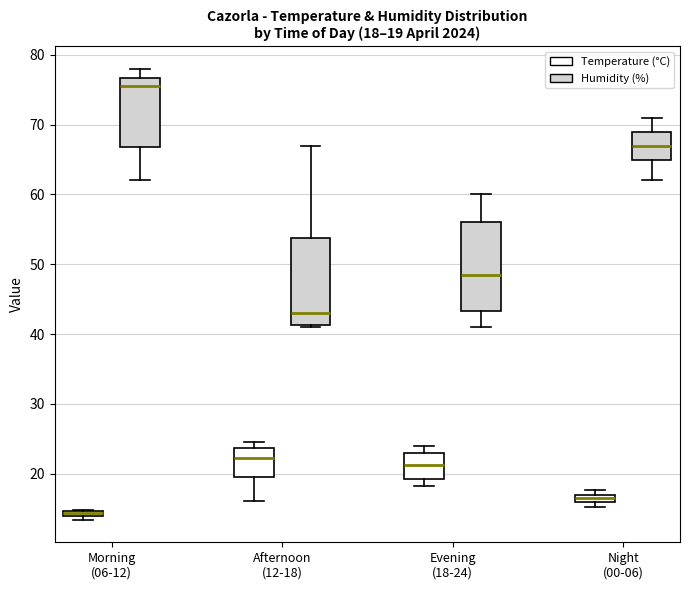

Which box has the highest median line?

Morning (06-12) (Humidity (%))